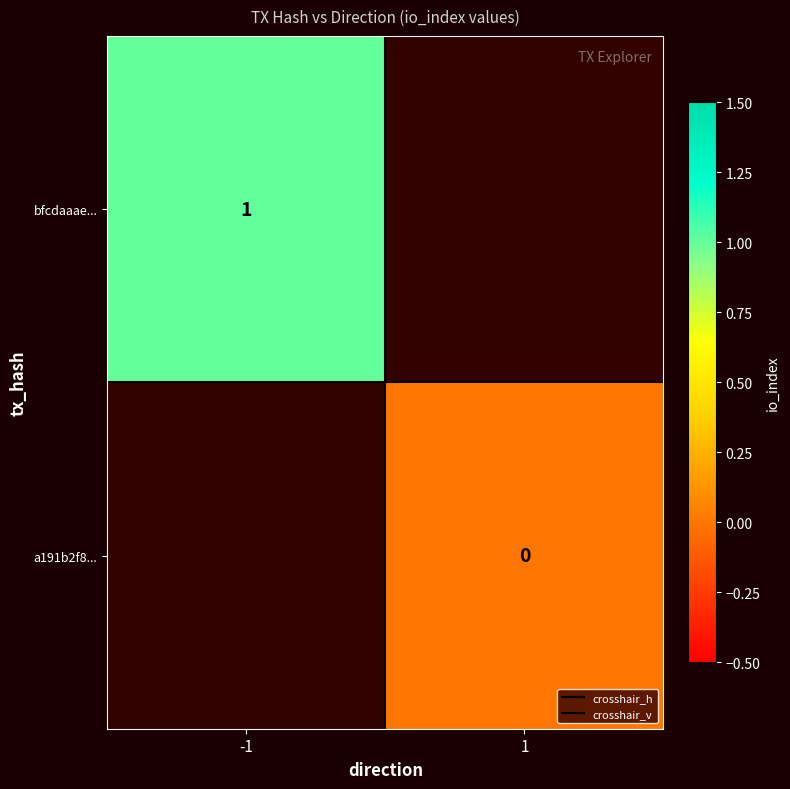

List the labels in order of a191b2f8... value, largest first.

-1, 1